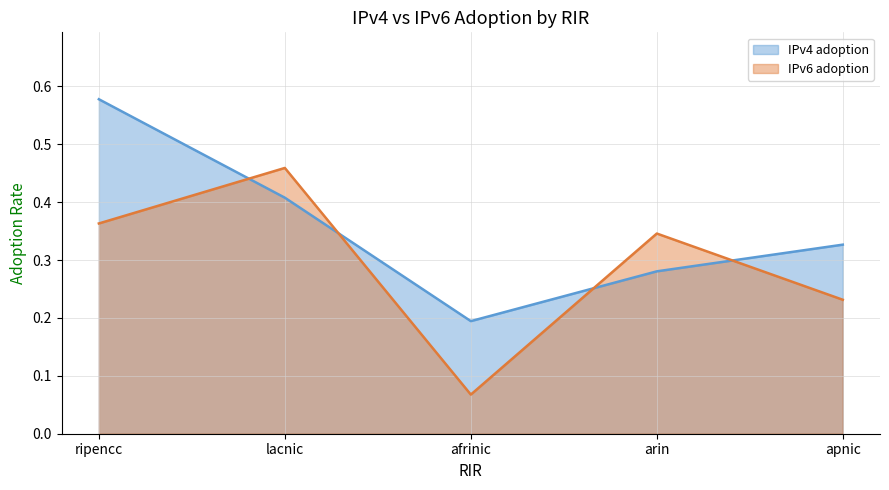

Reading right to left, what are all the values shown in this chart?

IPv4 adoption: 0.3	0.3	0.2	0.4	0.6
IPv6 adoption: 0.2	0.3	0.1	0.5	0.4